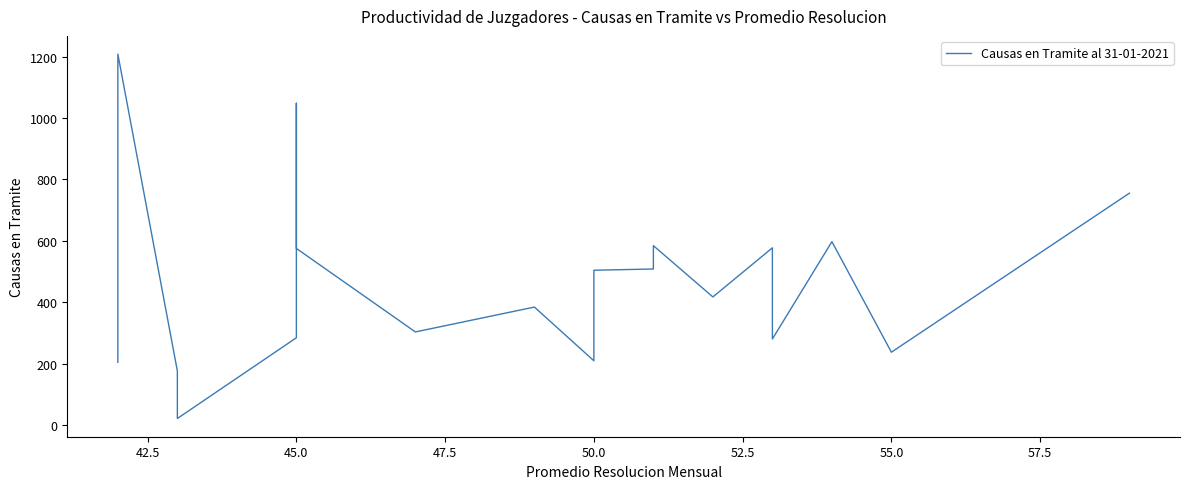

How many data points are above 496?

9